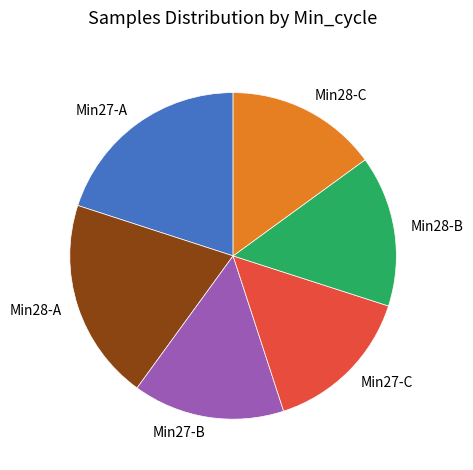

Is there a majority slice in this chart?

No